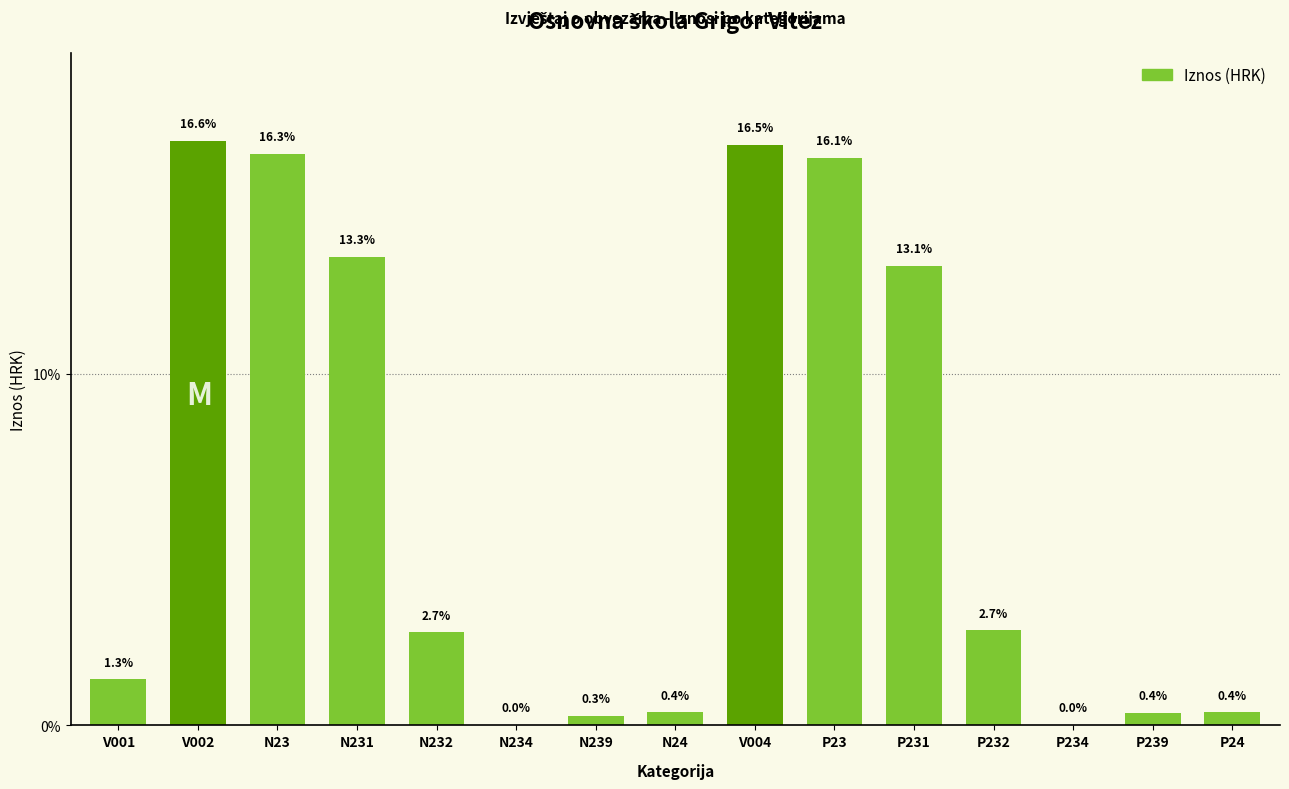

What is the ratio of the value at N24 to the value at V001?

0.3